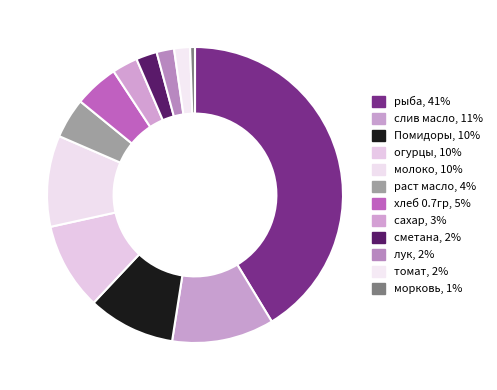

True or false: сметана accounts for 1% of the total.

False